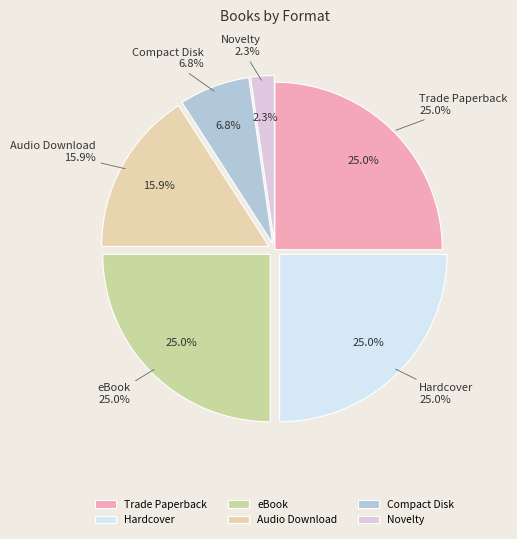

To the nearest percent, what portion does Audio Download represent?

16%